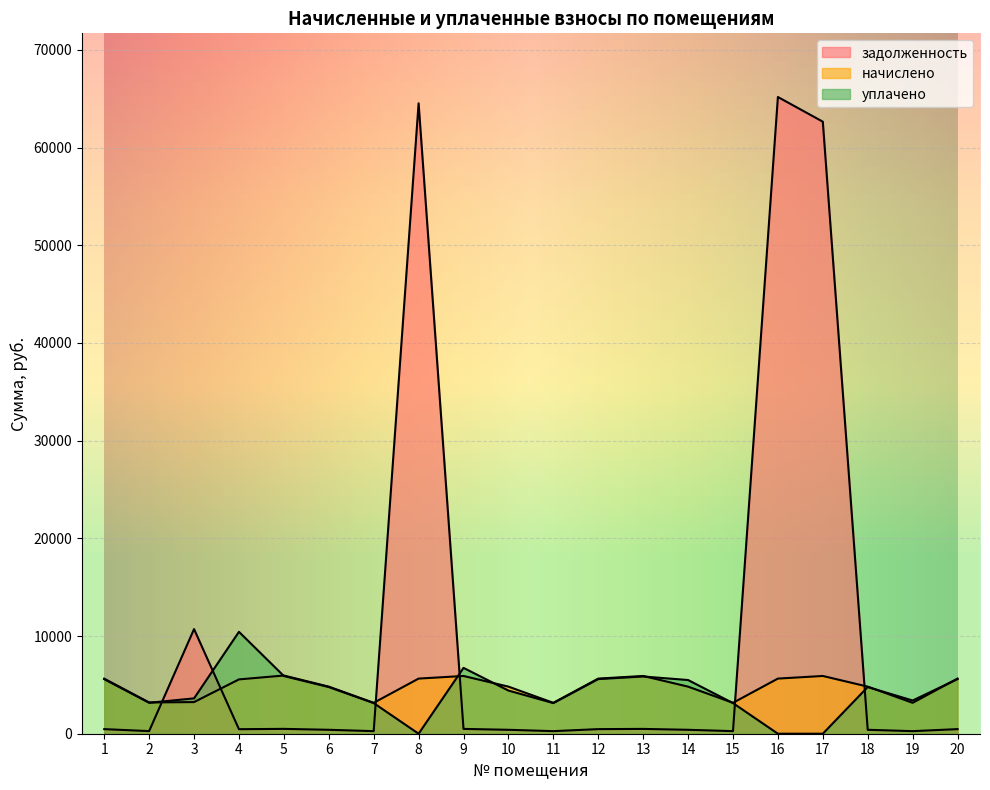

In задолженность, how many points are higher than both neighbors (excluding endpoints)?

5